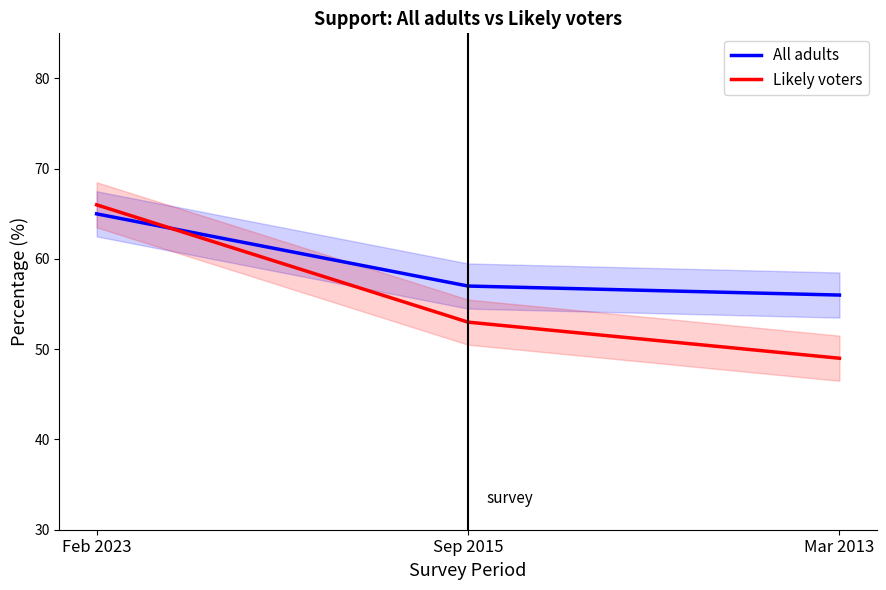

What is the label of the 3rd point from the left?

Mar 2013